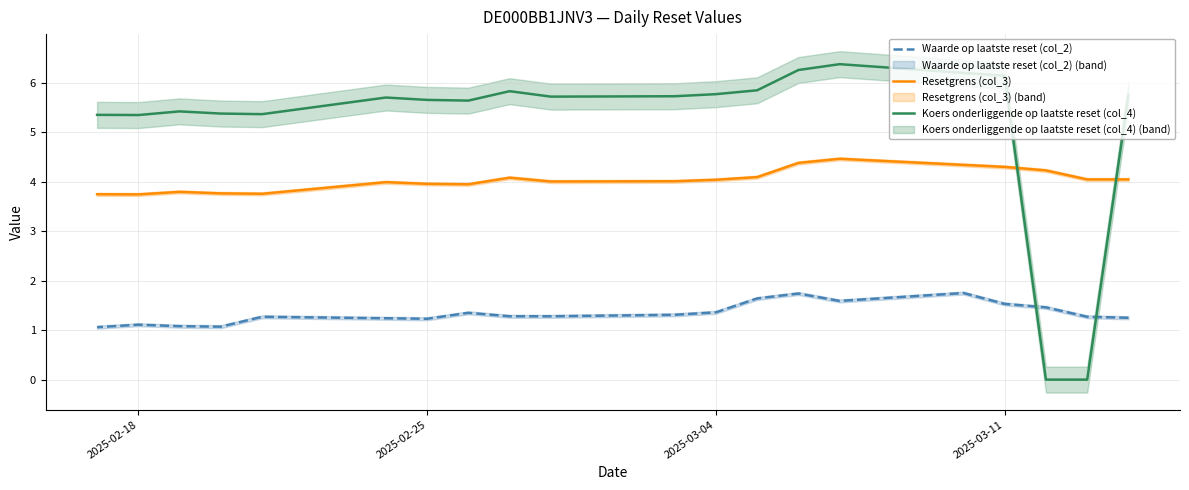

What are all the series names shown in the legend?

Waarde op laatste reset (col_2), Resetgrens (col_3), Koers onderliggende op laatste reset (col_4)